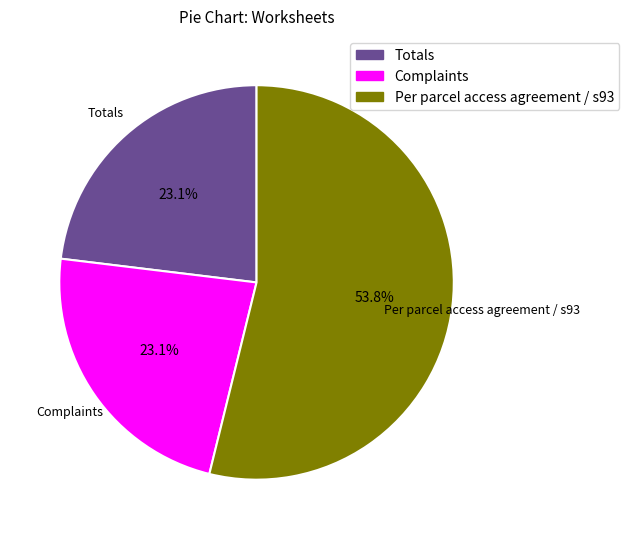

What percentage is NOT represented by Per parcel access agreement / s93?

46.2%